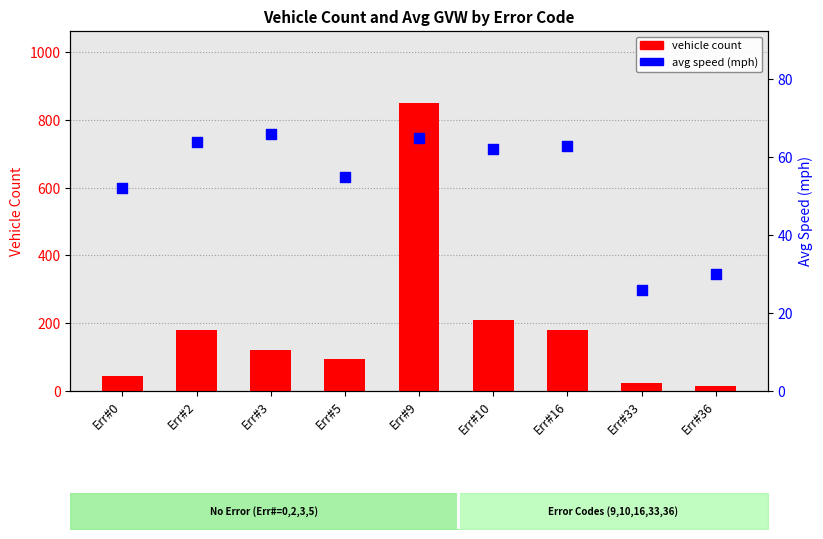

At which category is the sum across all series the highest?

Err#9